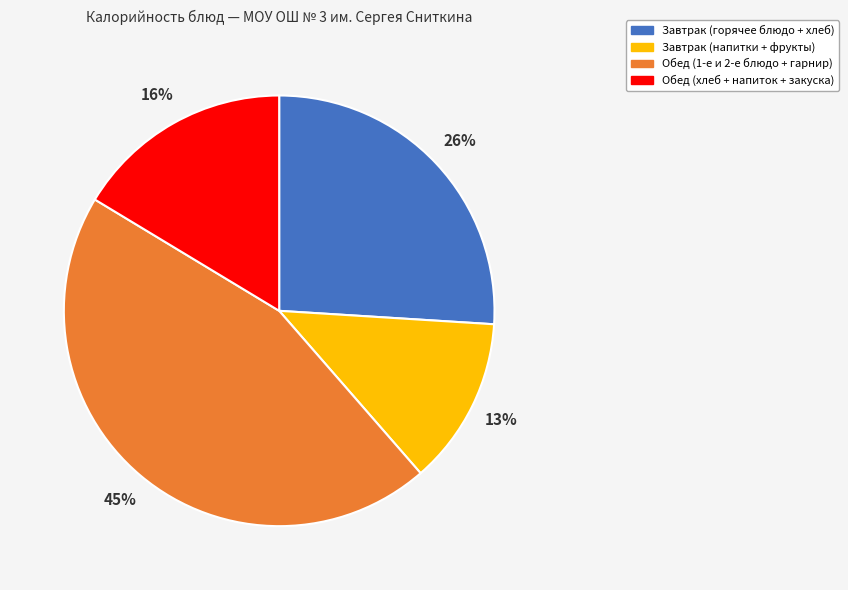

To the nearest percent, what is the difference between the largest and smallest slice percentages?

32%